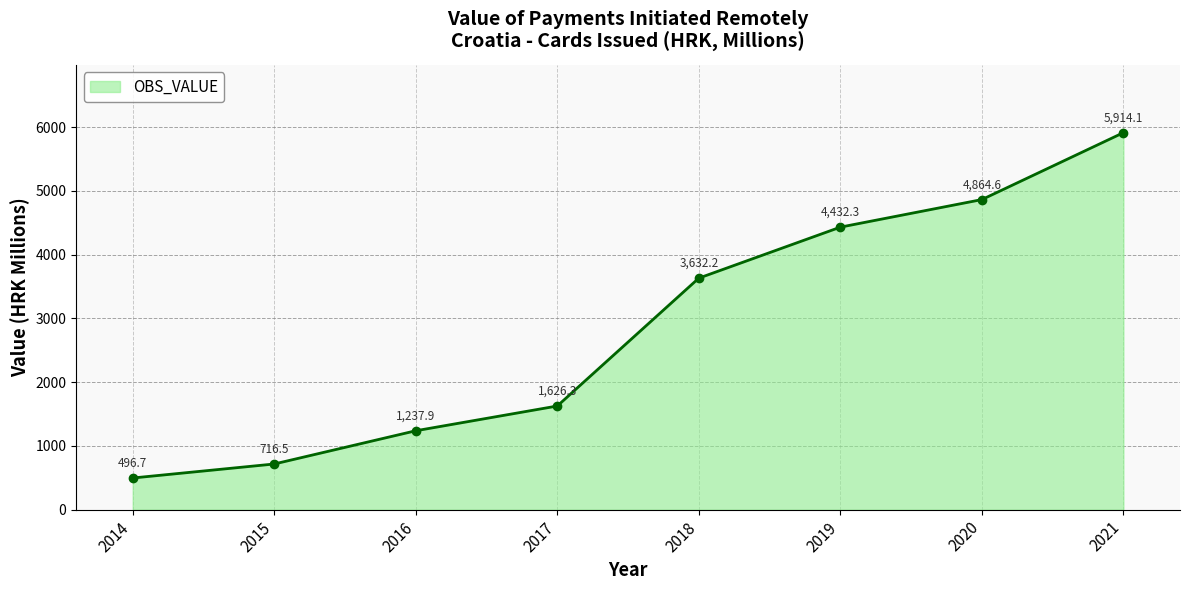

List the labels in order of value, largest first.

2021, 2020, 2019, 2018, 2017, 2016, 2015, 2014